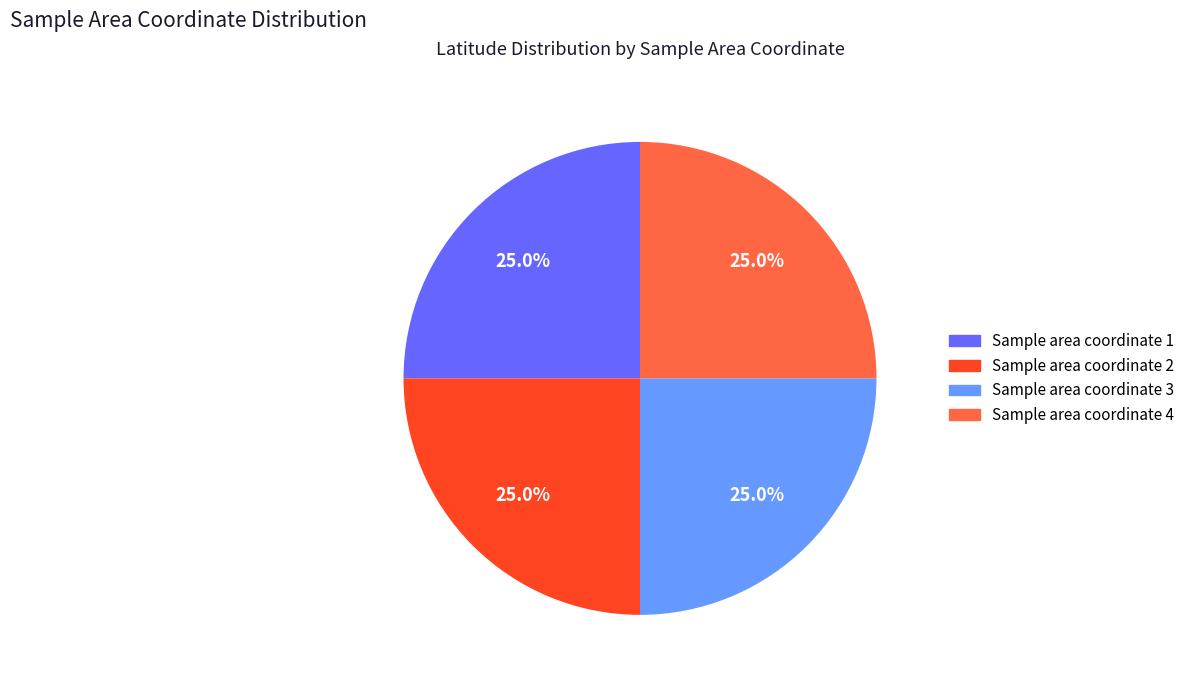

Is there any slice that represents more than half of the pie?

No